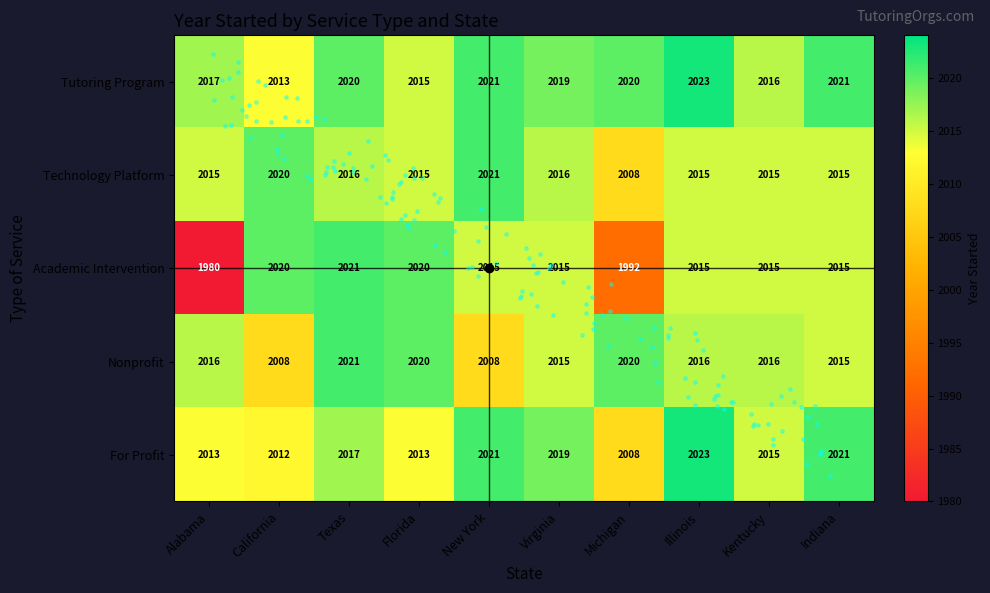

At which category is the sum across all series the highest?

Texas